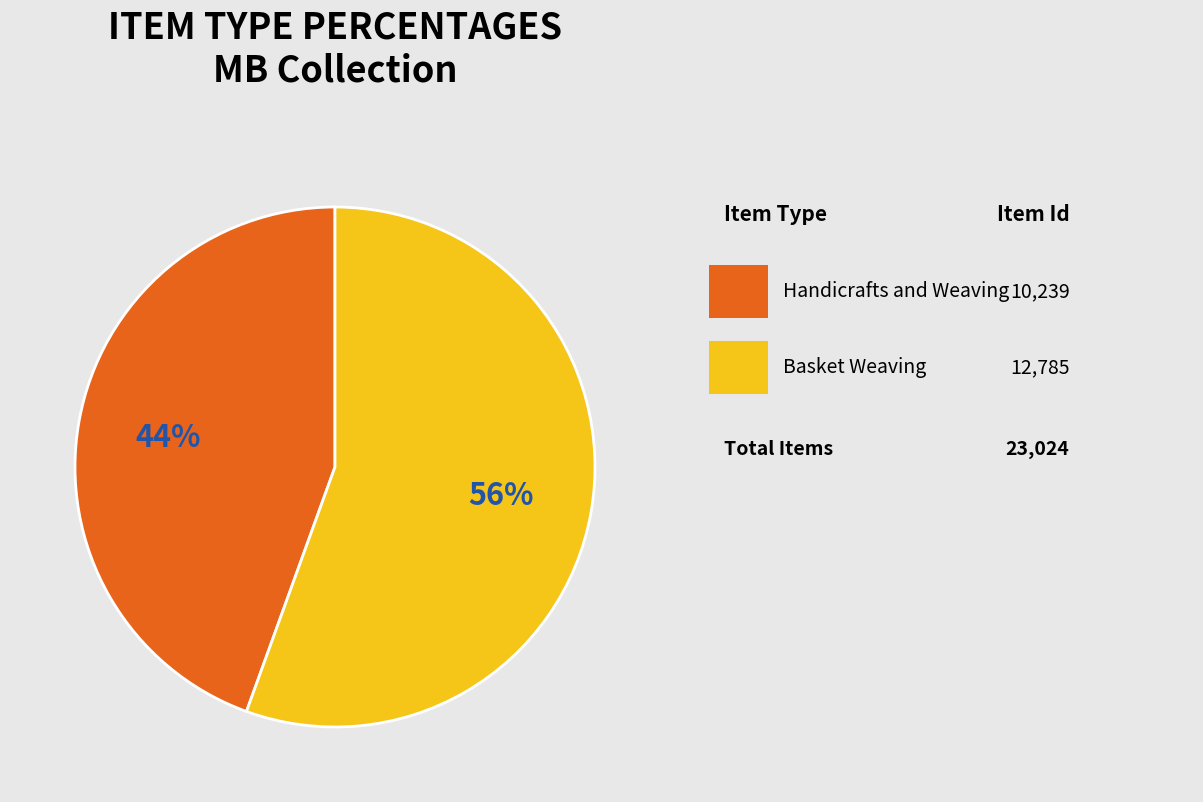

Is there a majority slice in this chart?

Yes